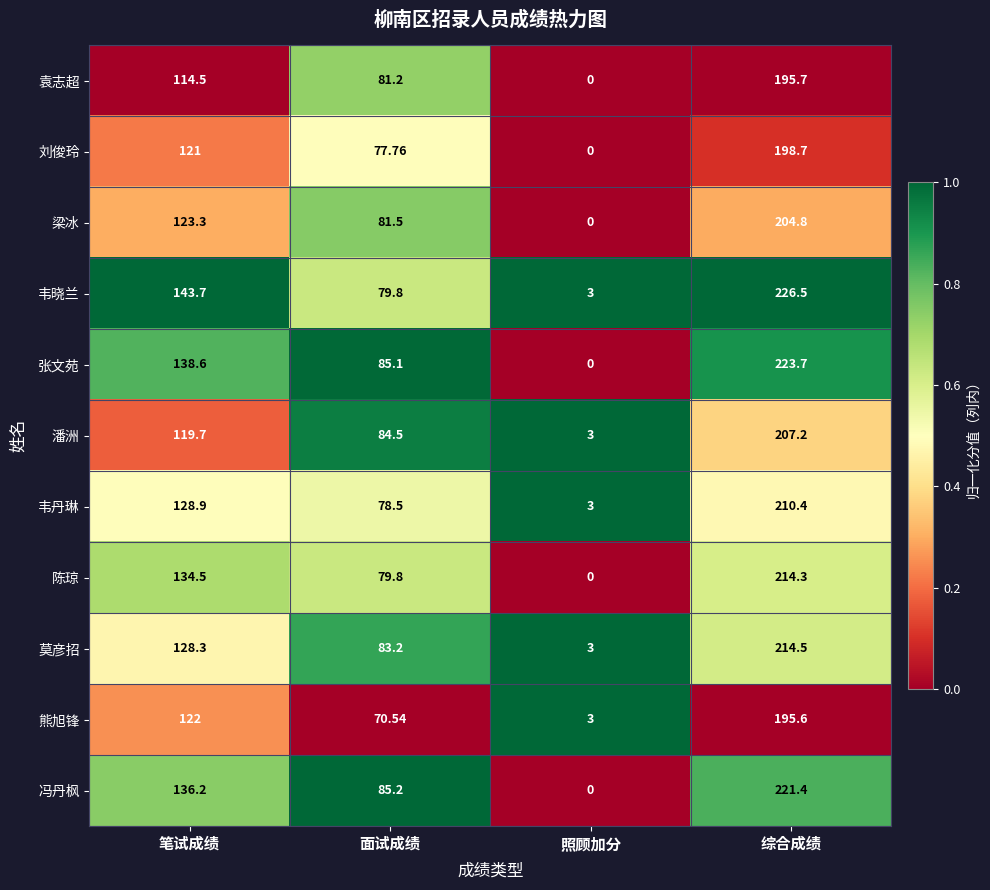

Which series has the widest spread of values?

张文苑